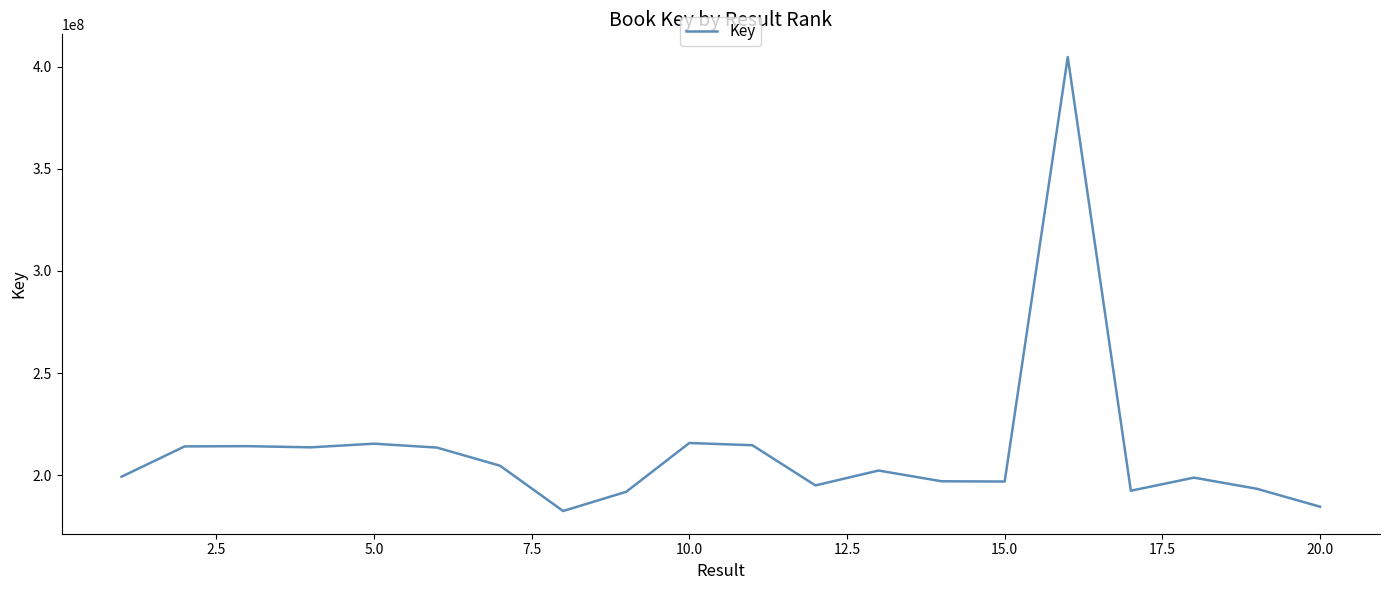

Is this an area chart (filled region under the line)?

No